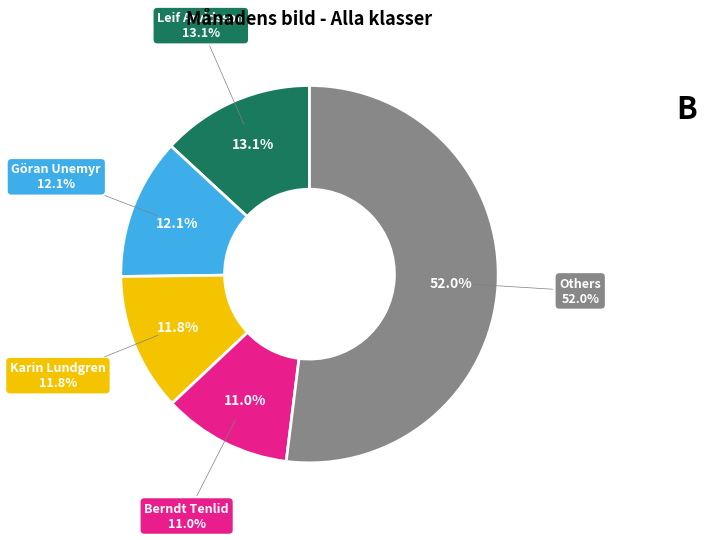

What portion of the pie excludes Göran Unemyr?

87.9%